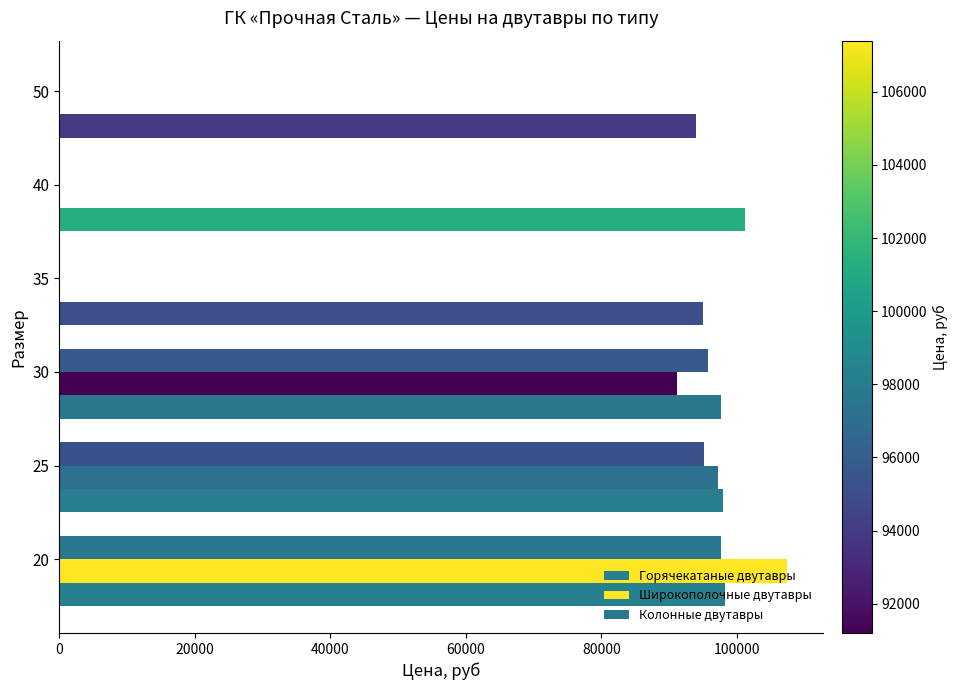

How many data points does each series have?

6